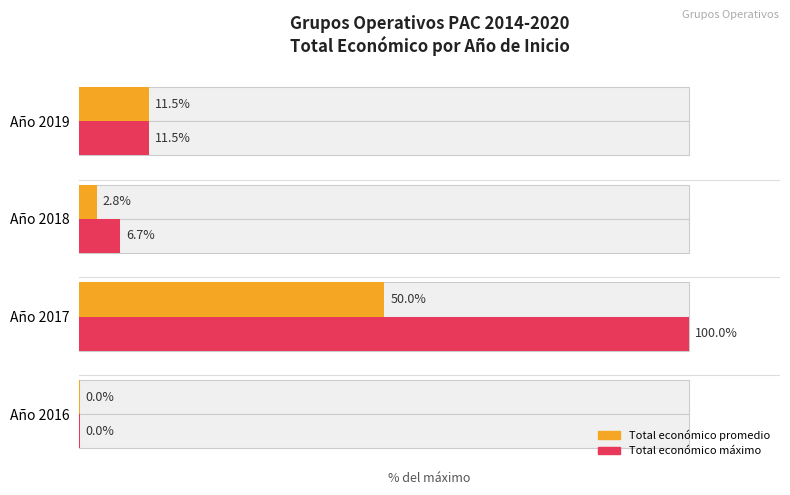

Which series has the widest spread of values?

Total económico máximo